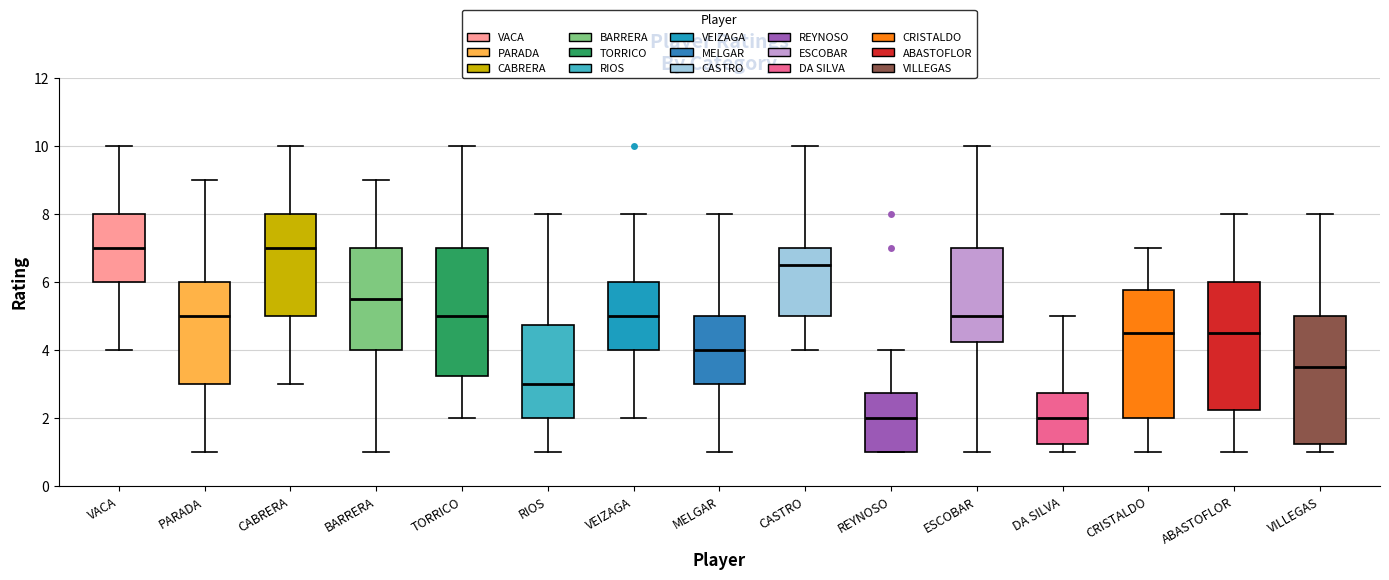

Where does the lower whisker of the box for VACA end on the y-axis? The values are not printed on the chart, so give them approximately, as read against the axis.

4.0